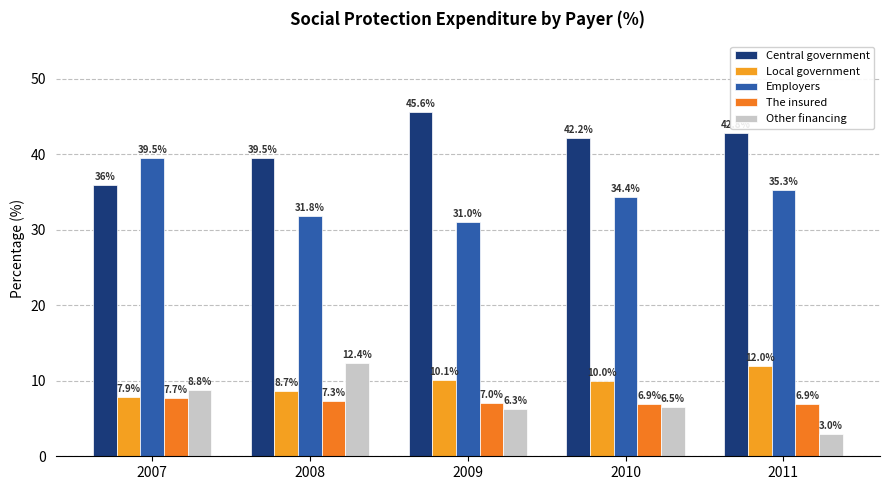

Reading left to right, list all the values displayed in this chart.

Central government: 2007=36.0	2008=39.5	2009=45.6	2010=42.2	2011=42.8
Local government: 2007=7.9	2008=8.7	2009=10.1	2010=10.0	2011=12.0
Employers: 2007=39.5	2008=31.8	2009=31.0	2010=34.4	2011=35.3
The insured: 2007=7.7	2008=7.3	2009=7.0	2010=6.9	2011=6.9
Other financing: 2007=8.8	2008=12.4	2009=6.3	2010=6.5	2011=3.0